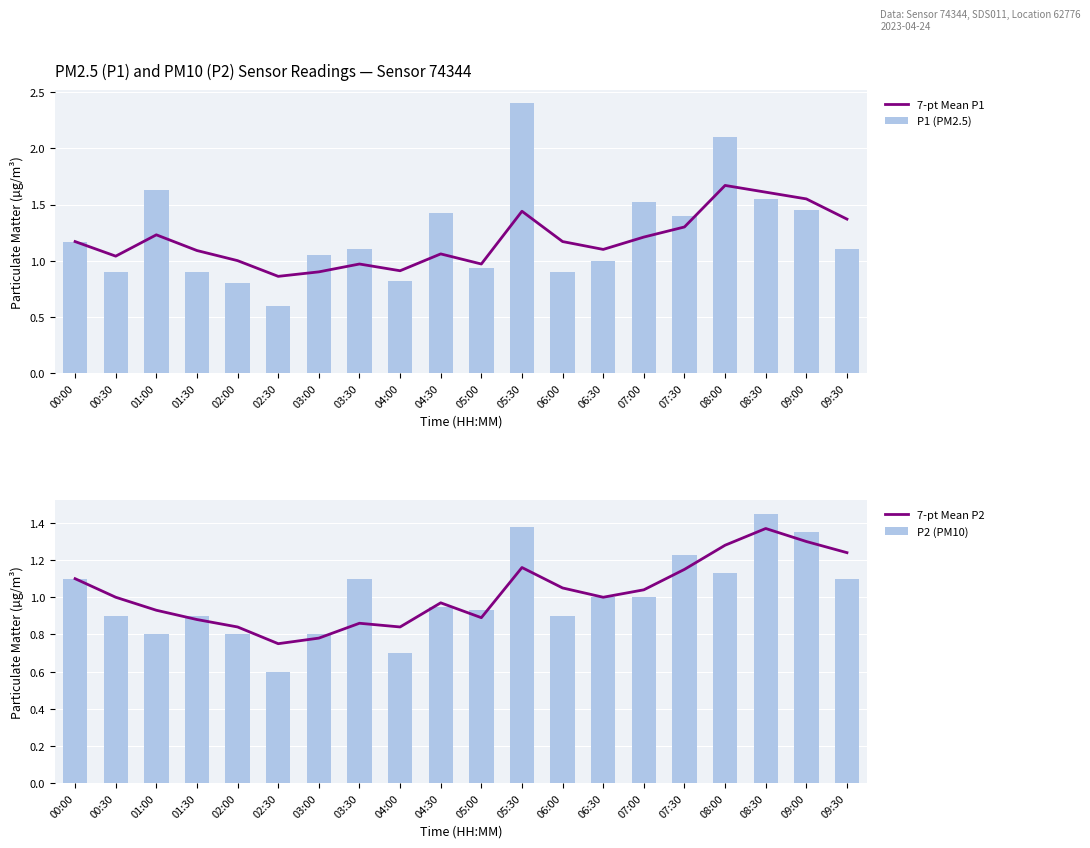

At 00:00, list the series in order from smallest to largest.

7-pt Mean P2, P2 (PM10), 7-pt Mean P1, P1 (PM2.5)